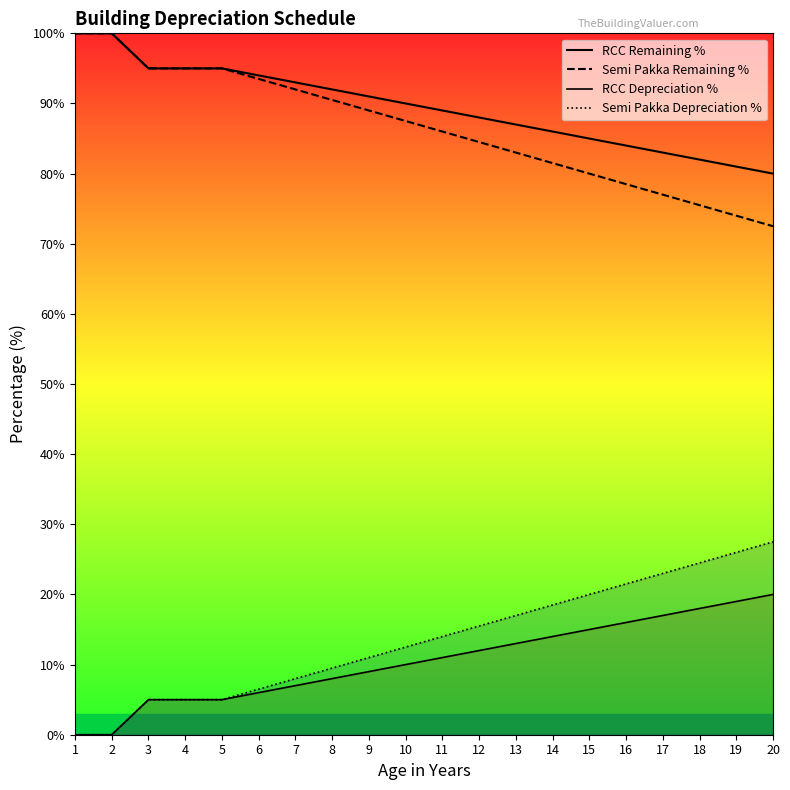

What is the average value of the Semi Pakka Depreciation % series?

13.5